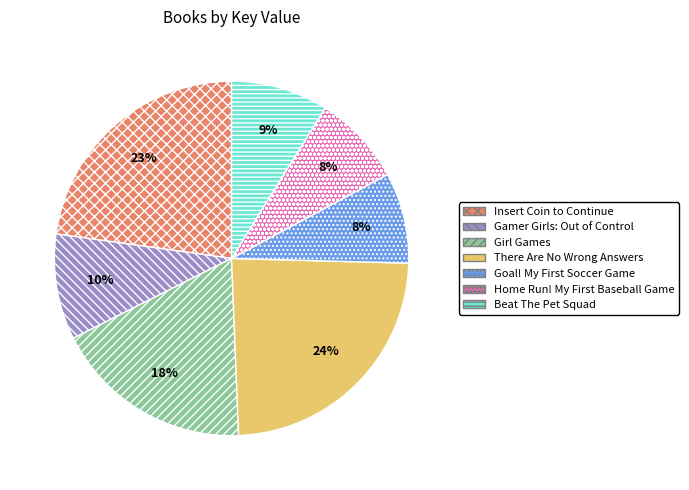

To the nearest percent, what is the average slice percentage?

14%